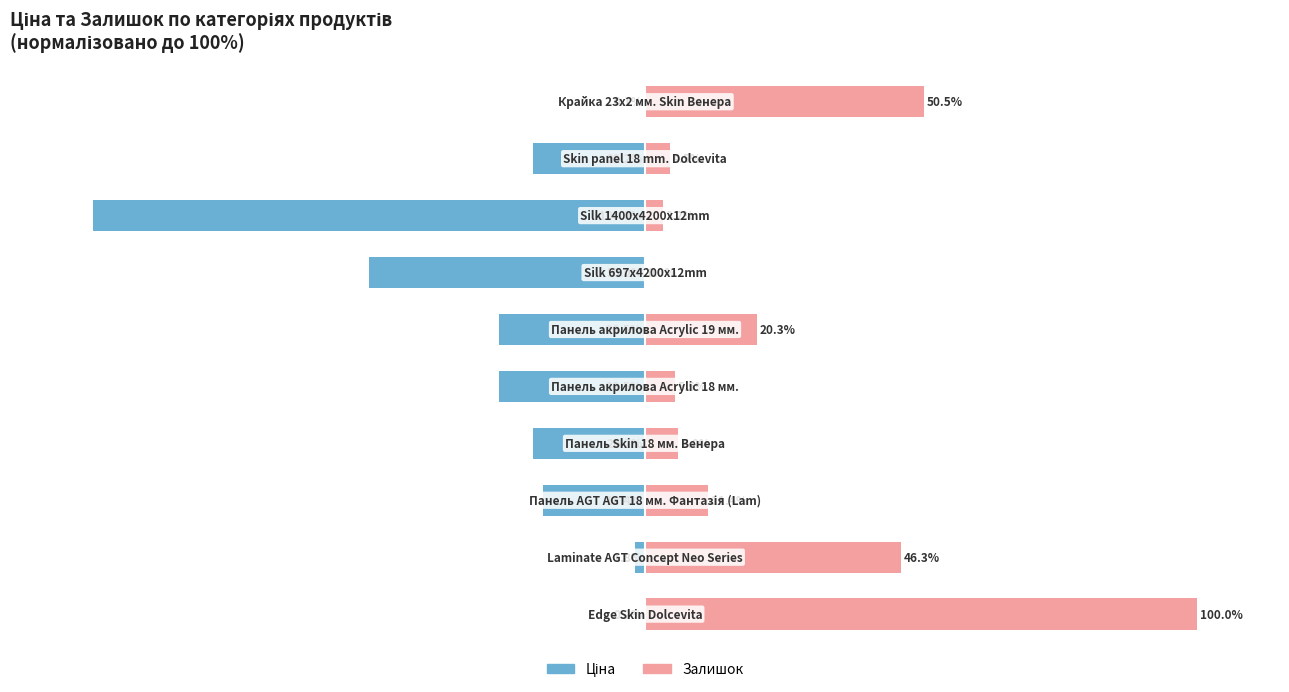

Which series has the largest range (max minus min)?

Залишок (normalized %)